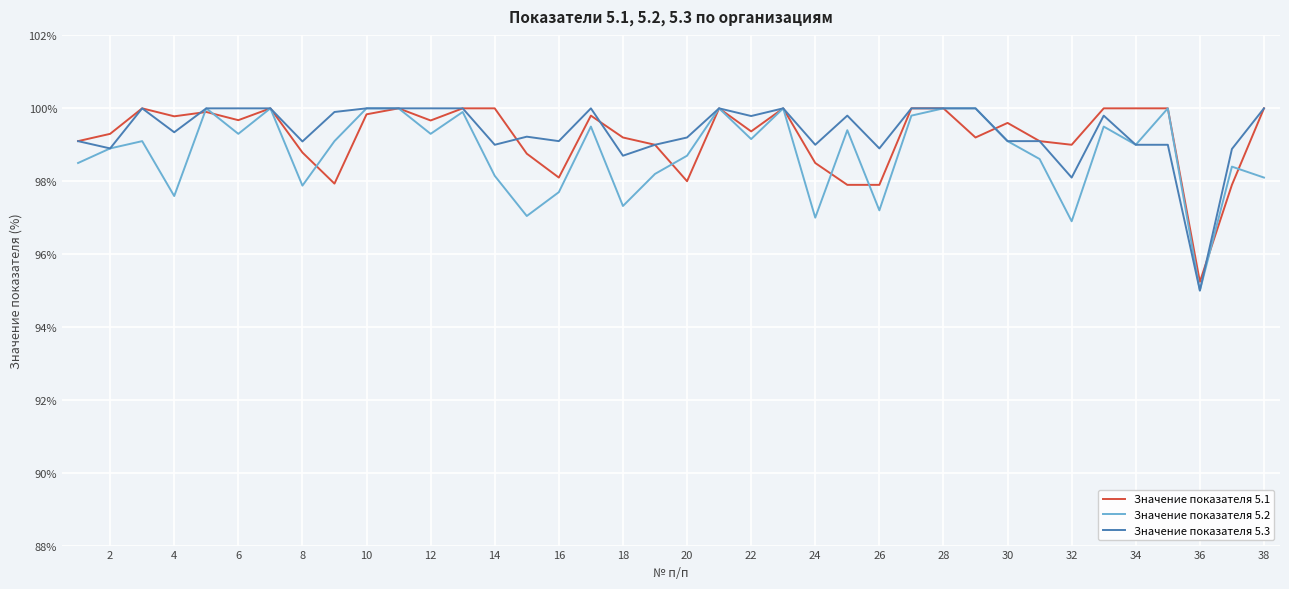

What is the greatest value displayed?

100.0